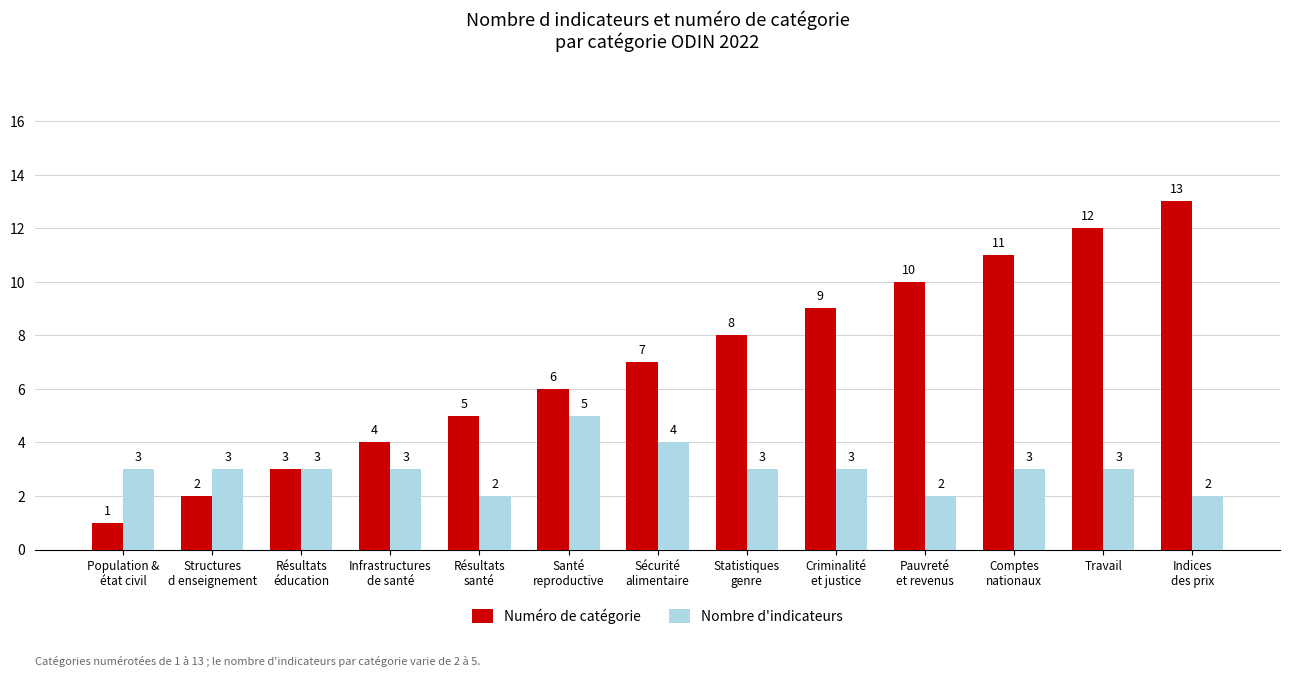

Rank the series at Sécurité
alimentaire from highest to lowest value.

Numéro de catégorie, Nombre d'indicateurs